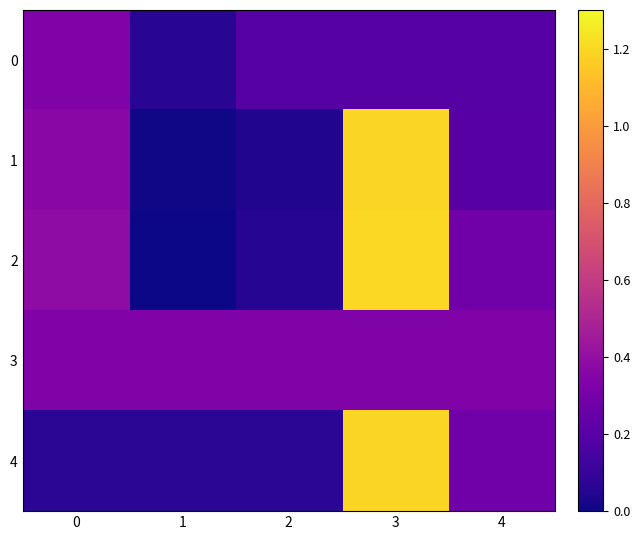

Reading left to right, transcribe all the data shown in this chart.

0: 0=0.3	1=0.1	2=0.2	3=0.2	4=0.2
1: 0=0.4	1=0.0	2=0.0	3=1.2	4=0.2
2: 0=0.4	1=0.0	2=0.1	3=1.2	4=0.3
3: 0=0.3	1=0.3	2=0.3	3=0.3	4=0.3
4: 0=0.1	1=0.1	2=0.1	3=1.2	4=0.3